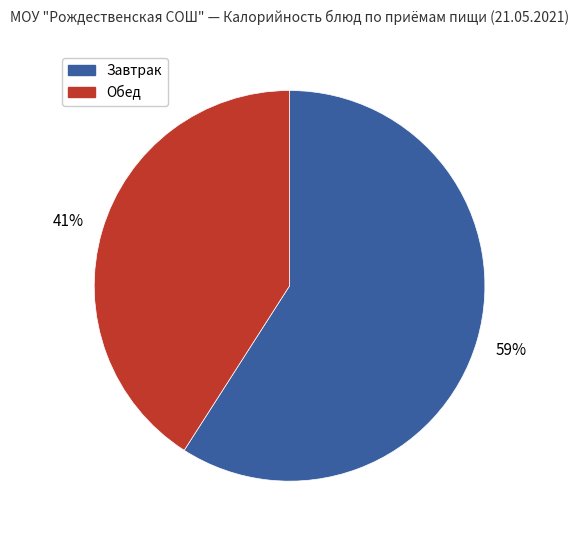

To the nearest percent, what is the difference between the largest and smallest slice percentages?

18%